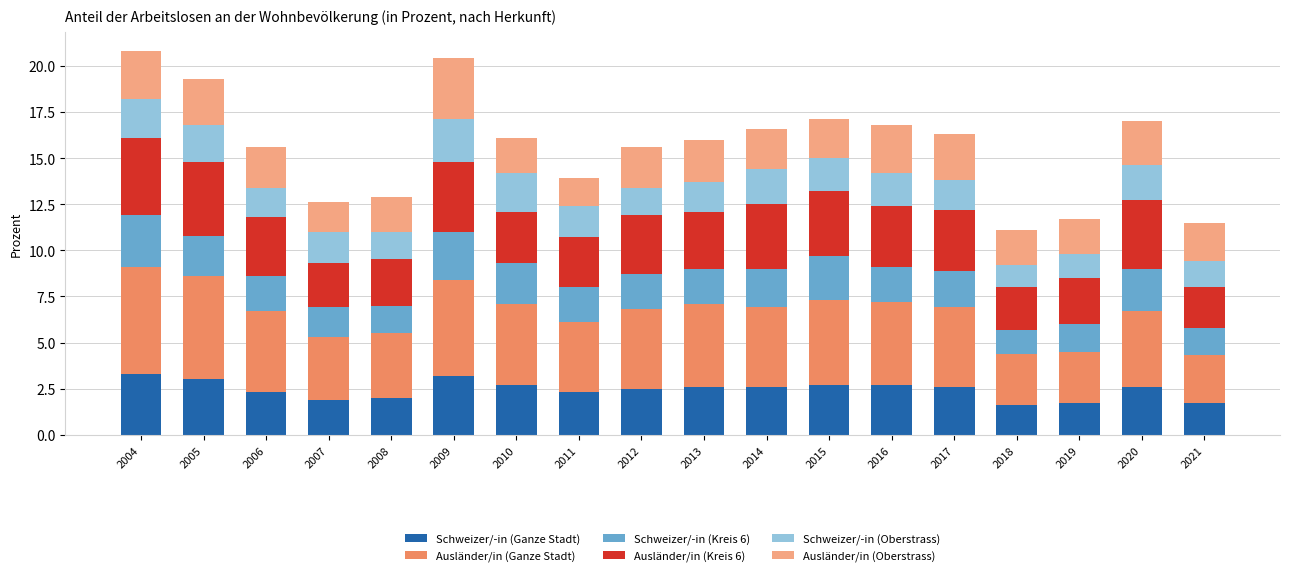

What is the total value across all series at 2008?

12.9